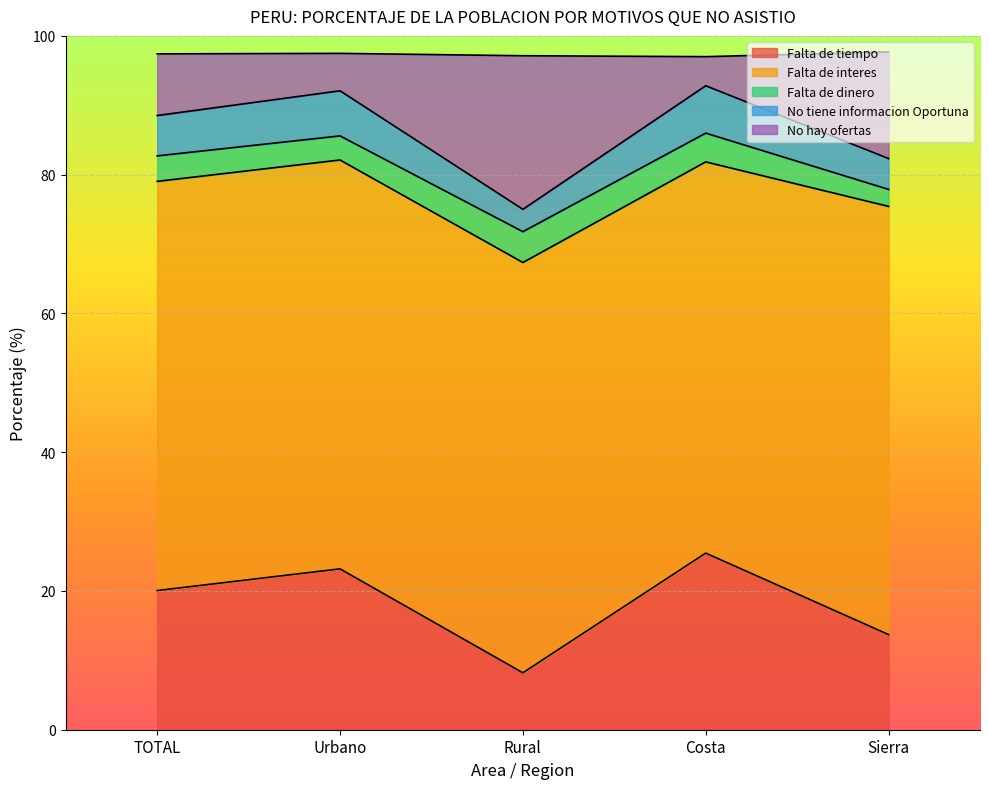

What is the label of the 2nd point from the left?

Urbano